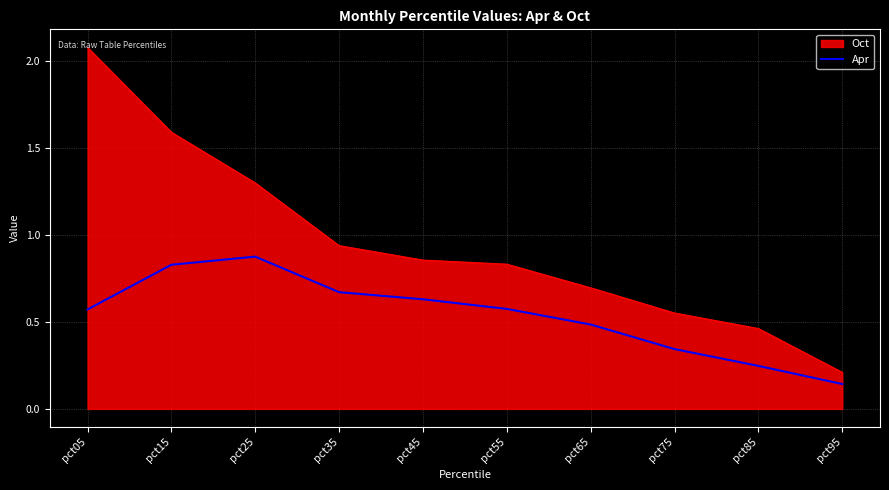

Is it true that Oct equals 0.3 at pct75?

False